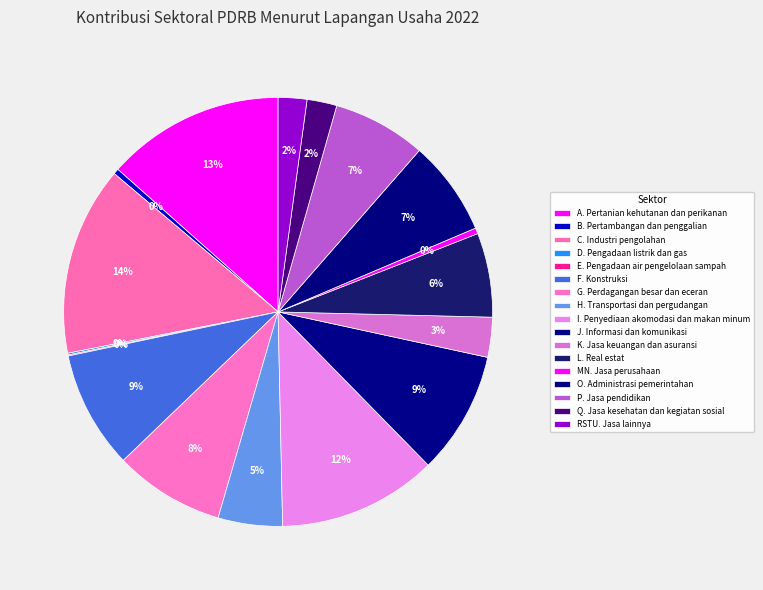

The B. Pertambangan dan penggalian slice represents 11% of the pie. True or false?

False